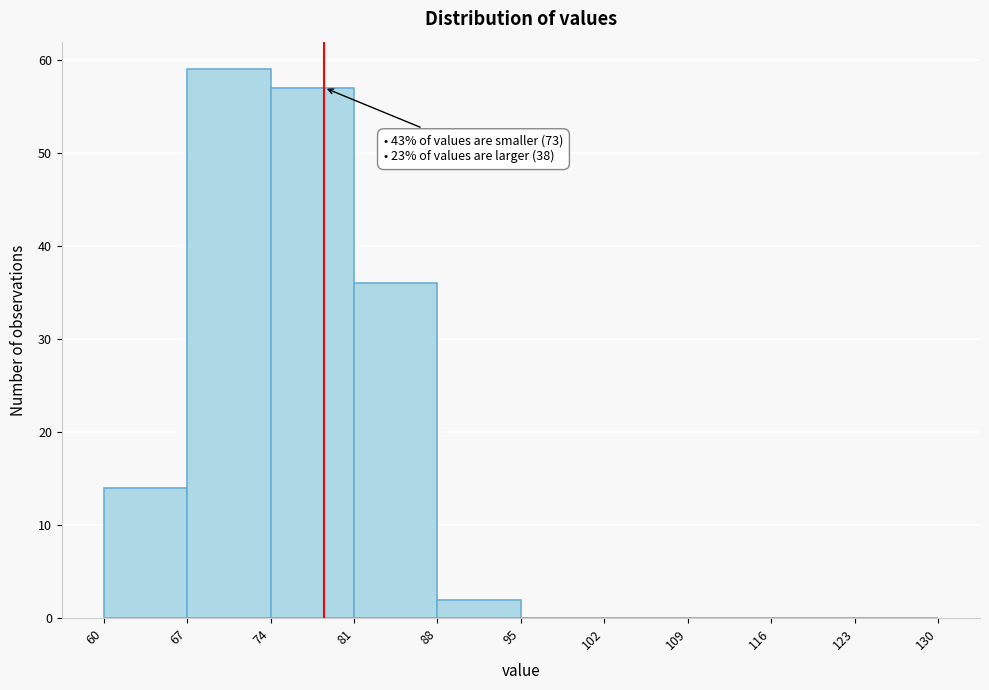

Over which range of the x-axis is the bar tallest?

67 to 74